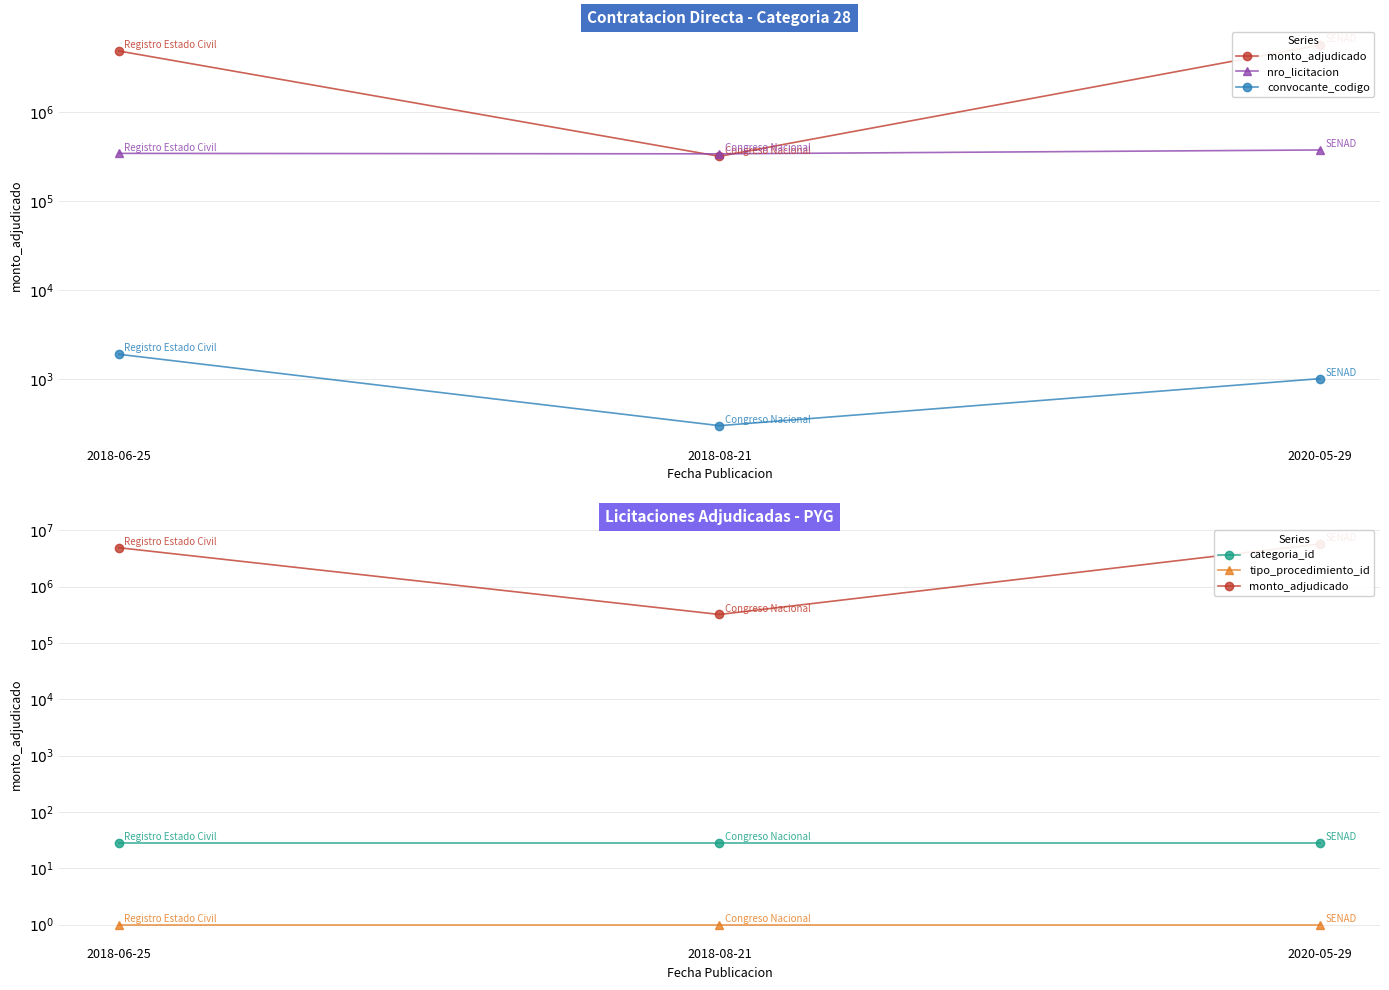

Rank the series at 2018-06-25 from lowest to highest value.

tipo_procedimiento_id, categoria_id, convocante_codigo, nro_licitacion, monto_adjudicado